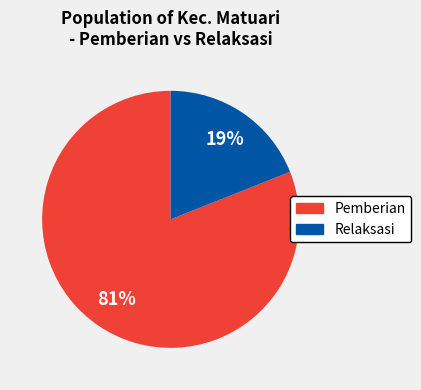

Is there any slice that represents more than half of the pie?

Yes